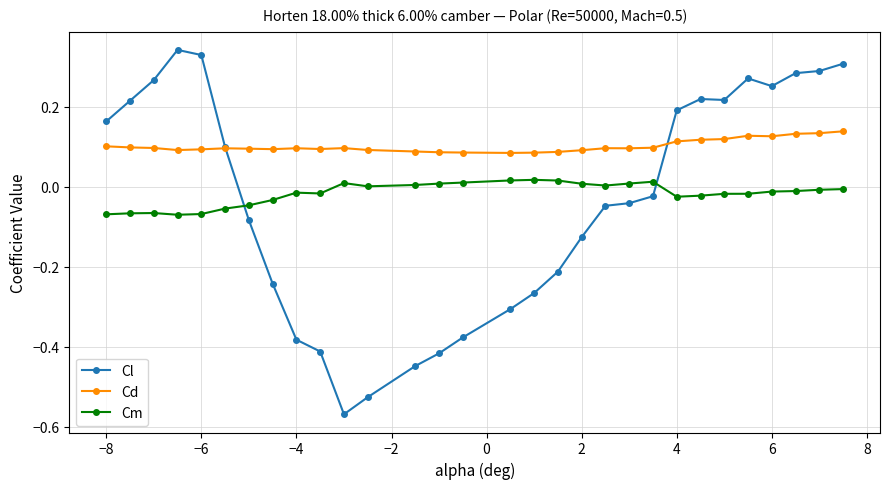

Is this an area chart (filled region under the line)?

No